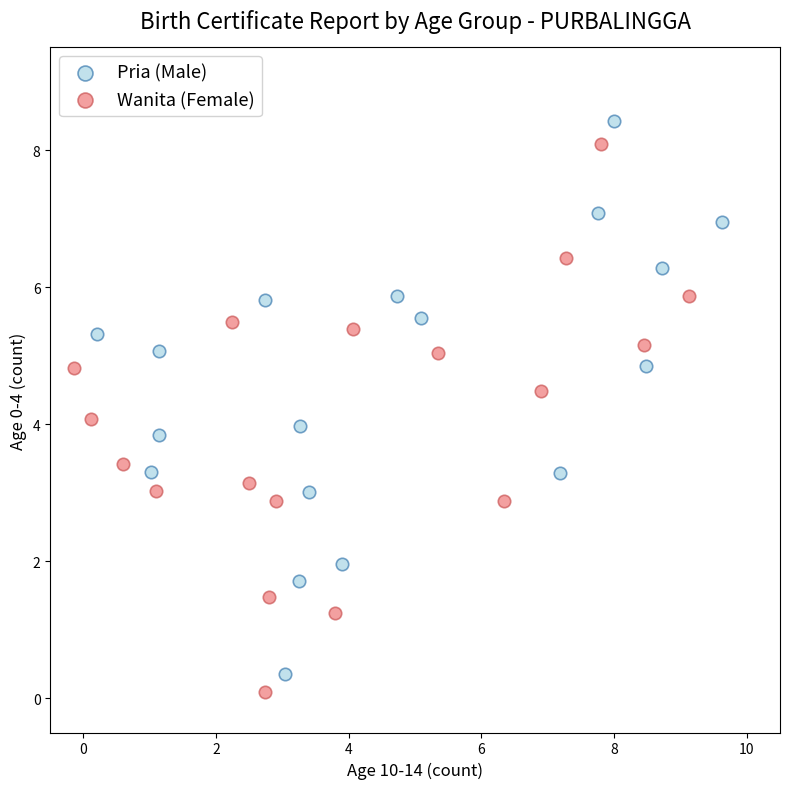

Which series reaches the minimum Y coordinate?

Wanita (Female)